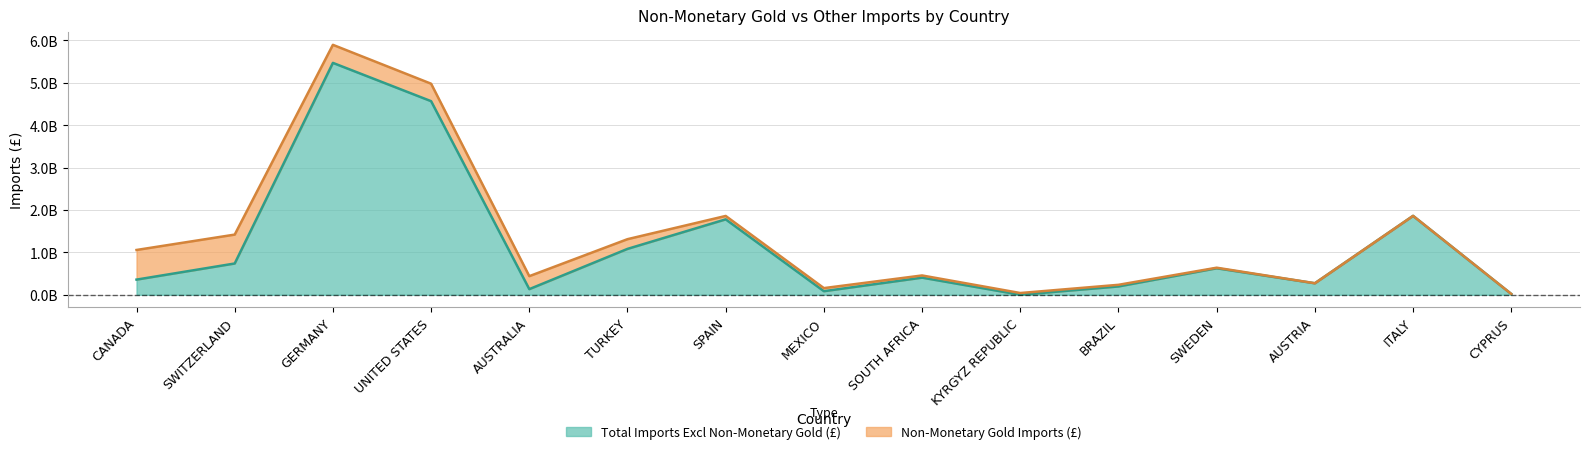

How many categories are shown in the chart?

15